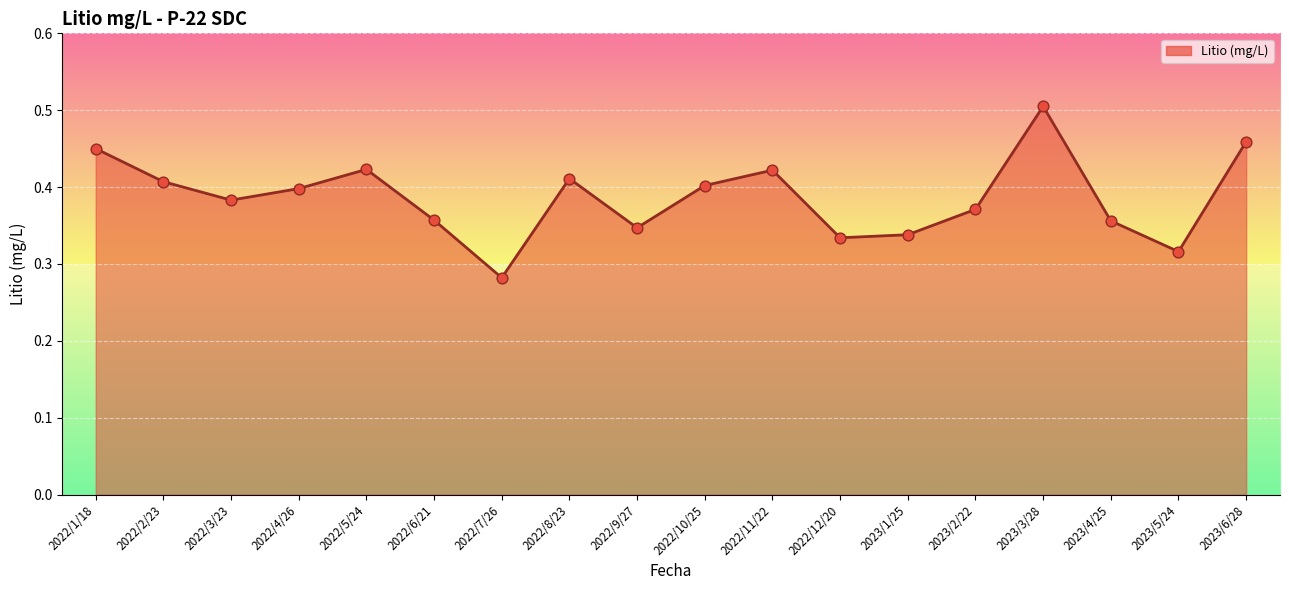

Between 2022/9/27 and 2022/5/24, which is larger?

2022/5/24